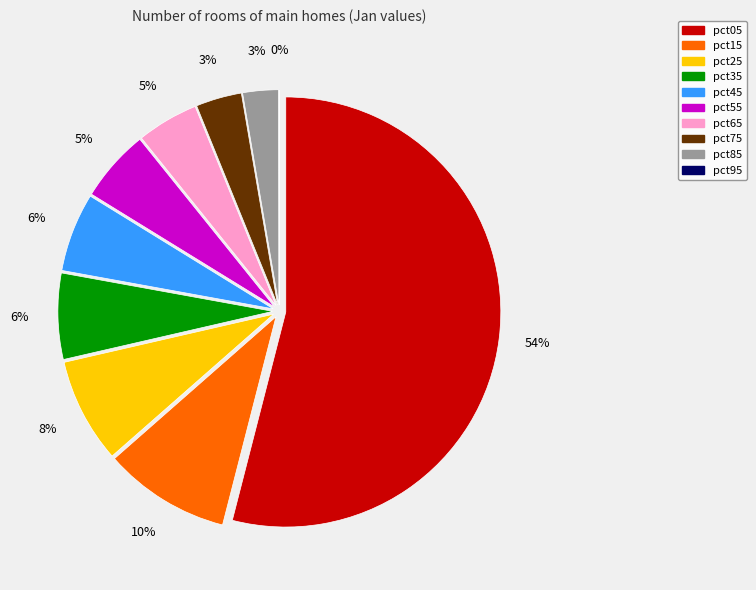

What is the smallest slice in the pie chart?

pct95